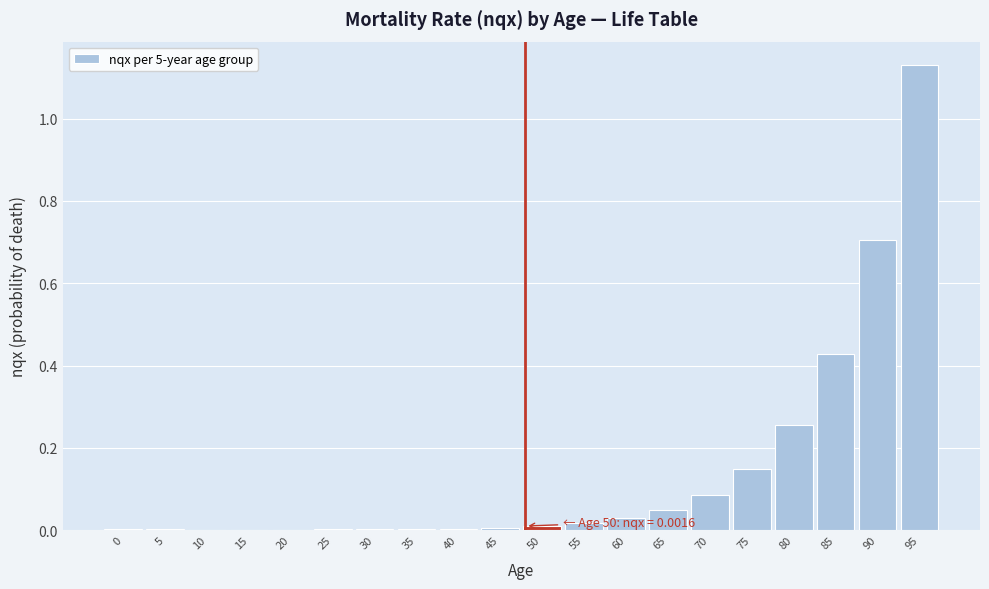

The value at 90 is 1.3. True or false?

False